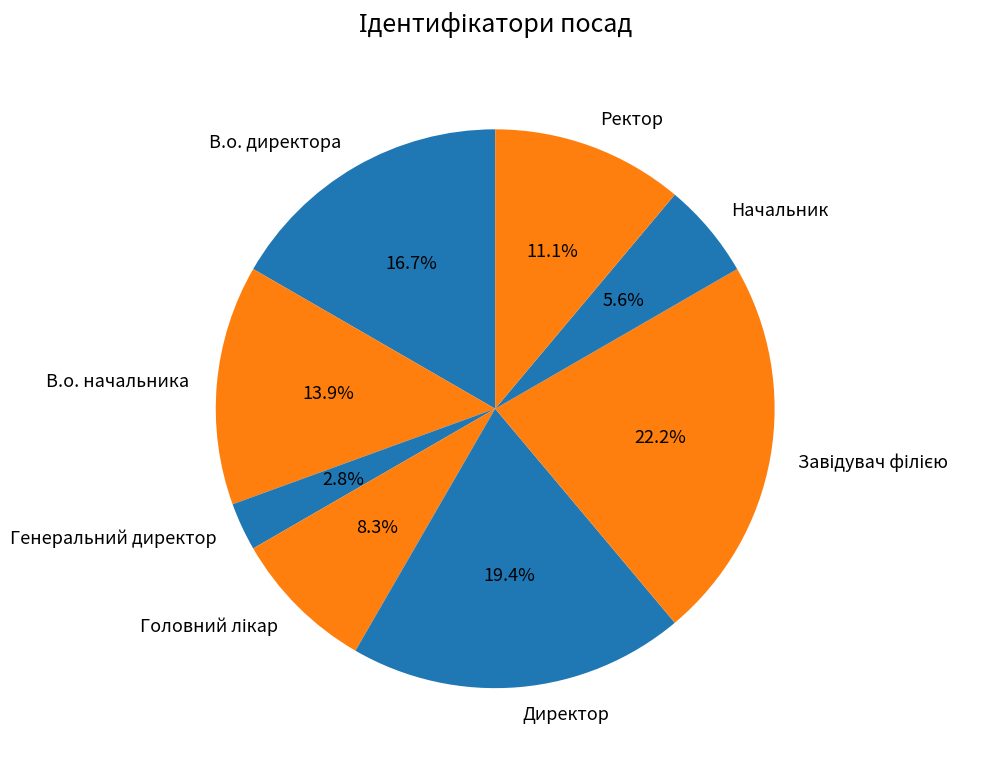

Which has a higher value, В.о. директора or Начальник?

В.о. директора